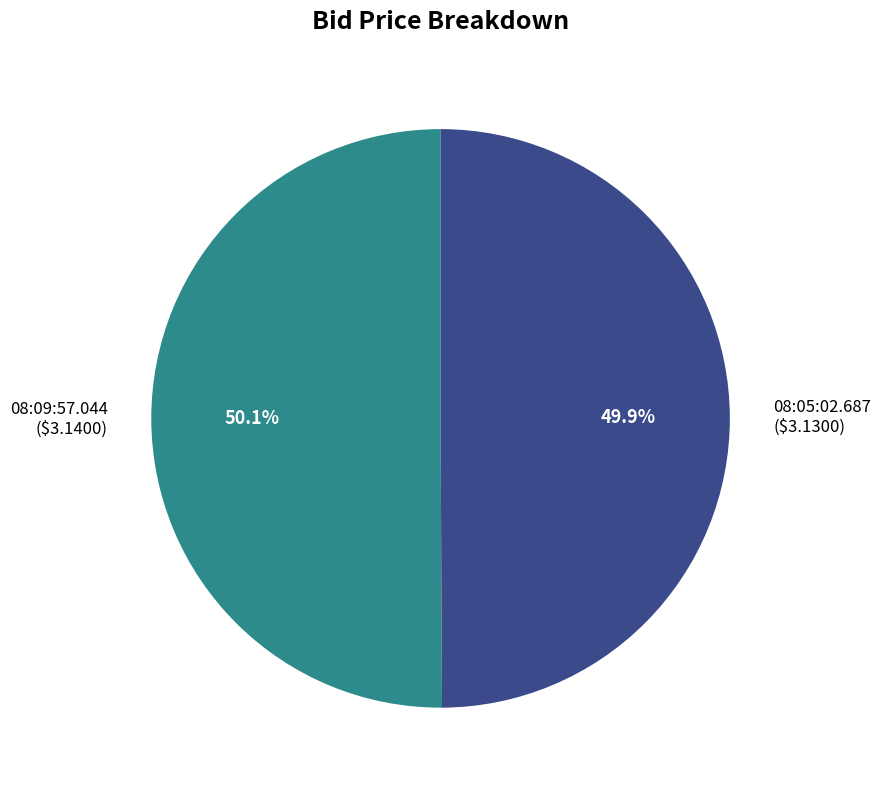

Approximately how many times larger is the value at 08:05:02.687 compared to 08:09:57.044?

1.0